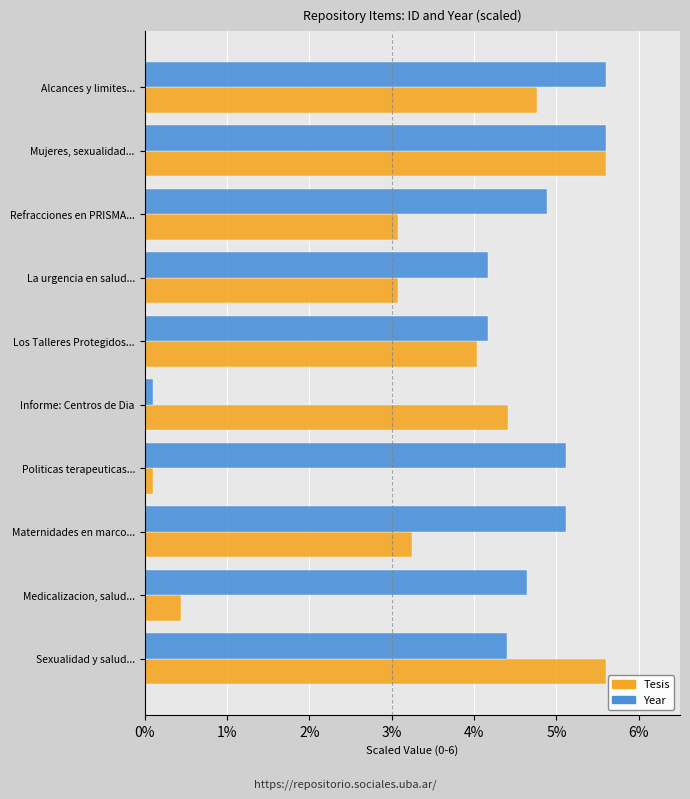

What are all the series names shown in the legend?

Tesis, Year